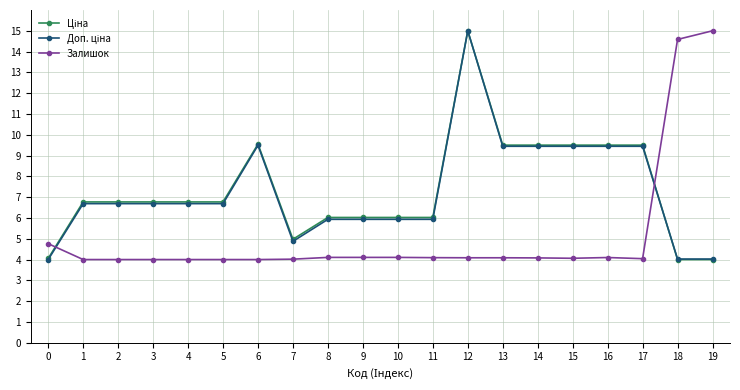

At how many categories does at least one series exceed 9?

9